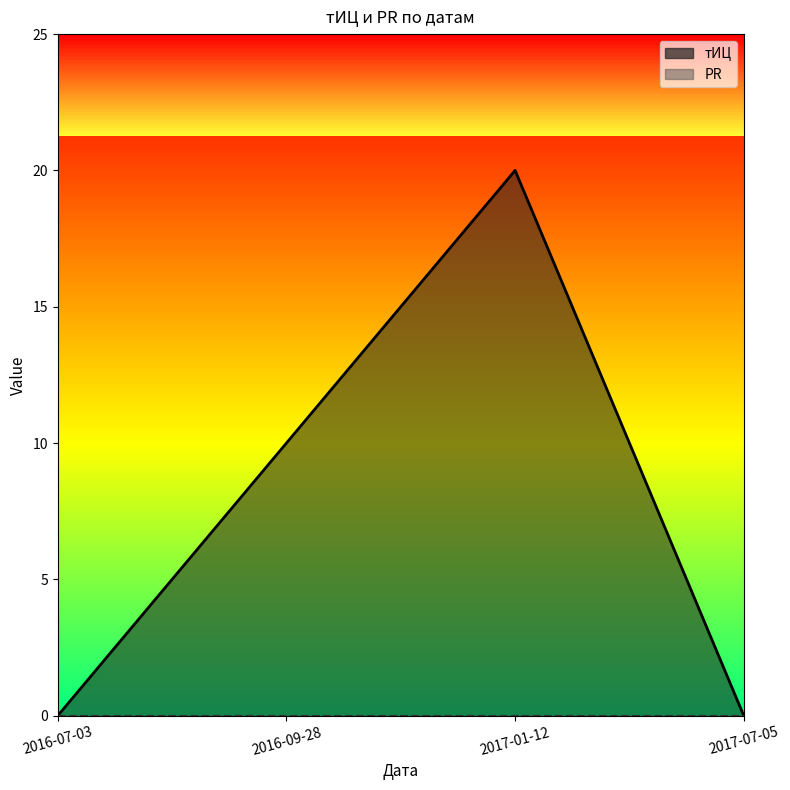

Which series changed the most between 2016-09-28 and 2017-01-12?

тИЦ line